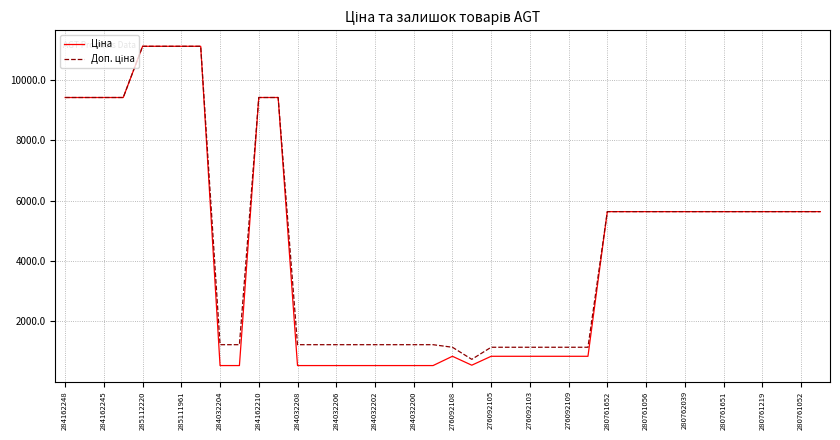

What is the maximum value shown in the chart?

11113.6